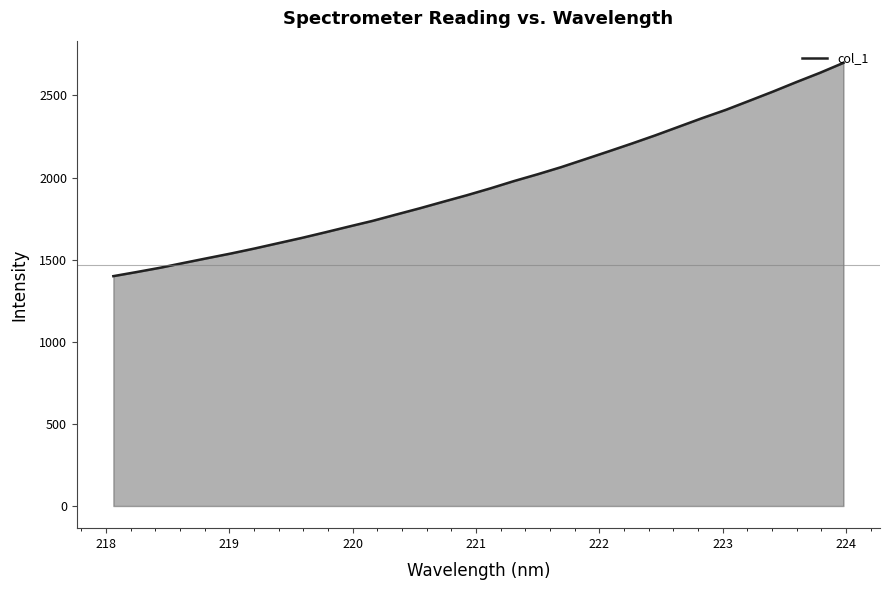

What is the minimum value shown in the chart?

1399.6